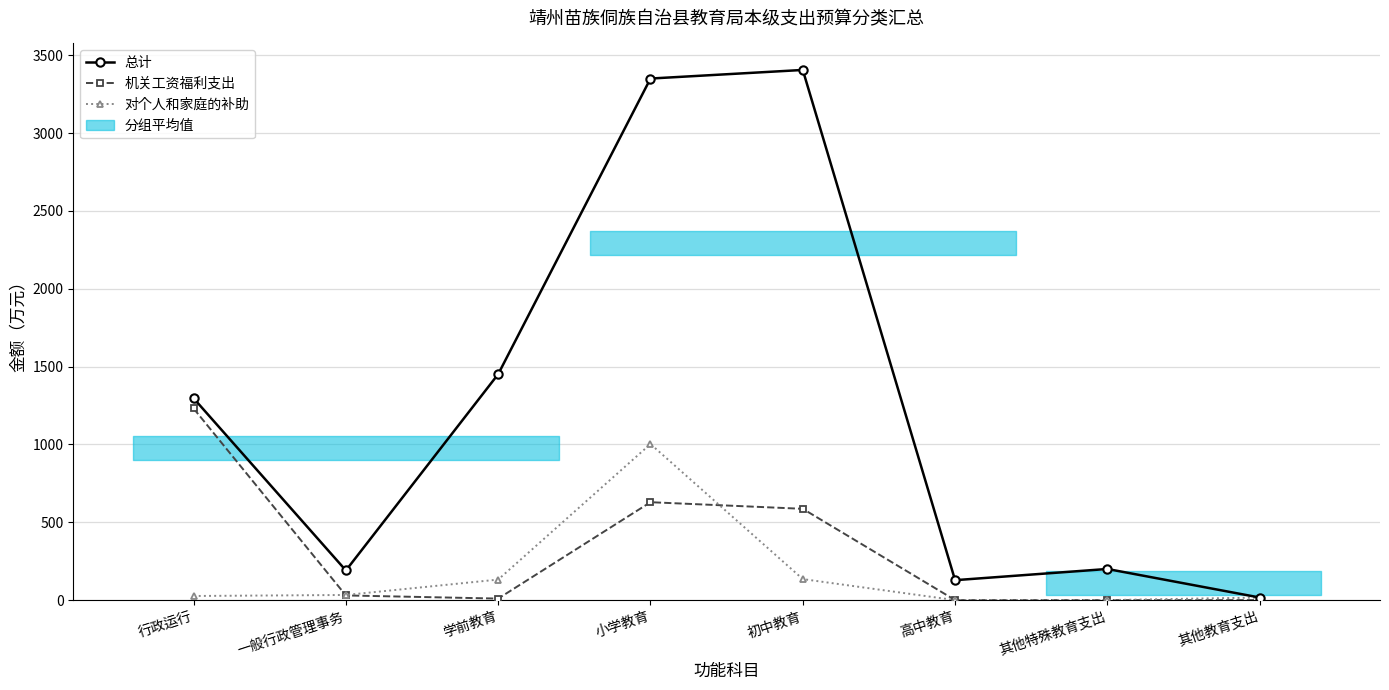

Which series changed the most between 小学教育 and 其他教育支出?

总计